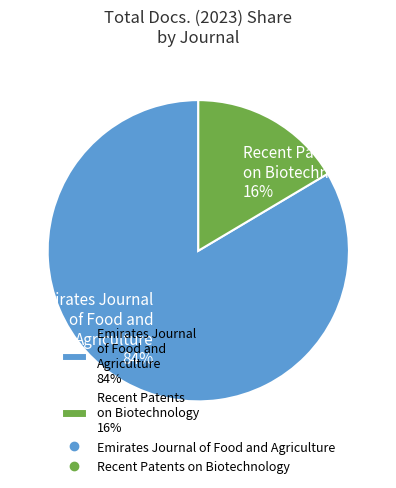

Rank the categories by value from highest to lowest.

Emirates Journal of Food and Agriculture, Recent Patents on Biotechnology